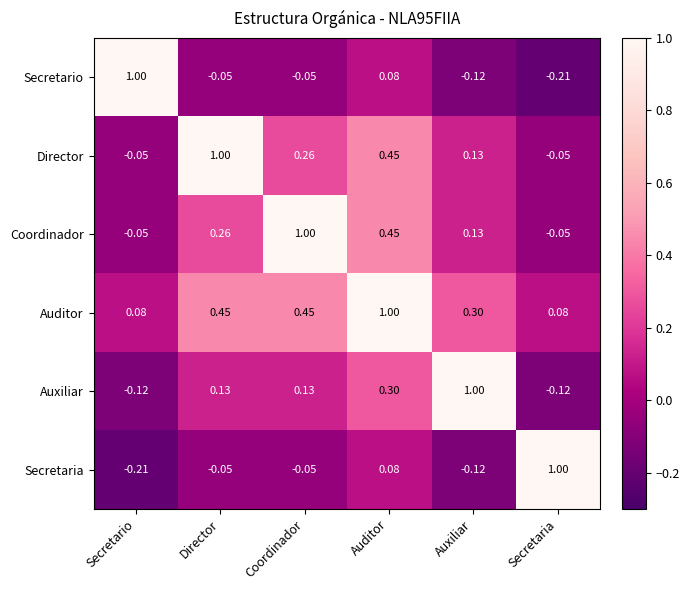

Count the number of categories in the chart.

6